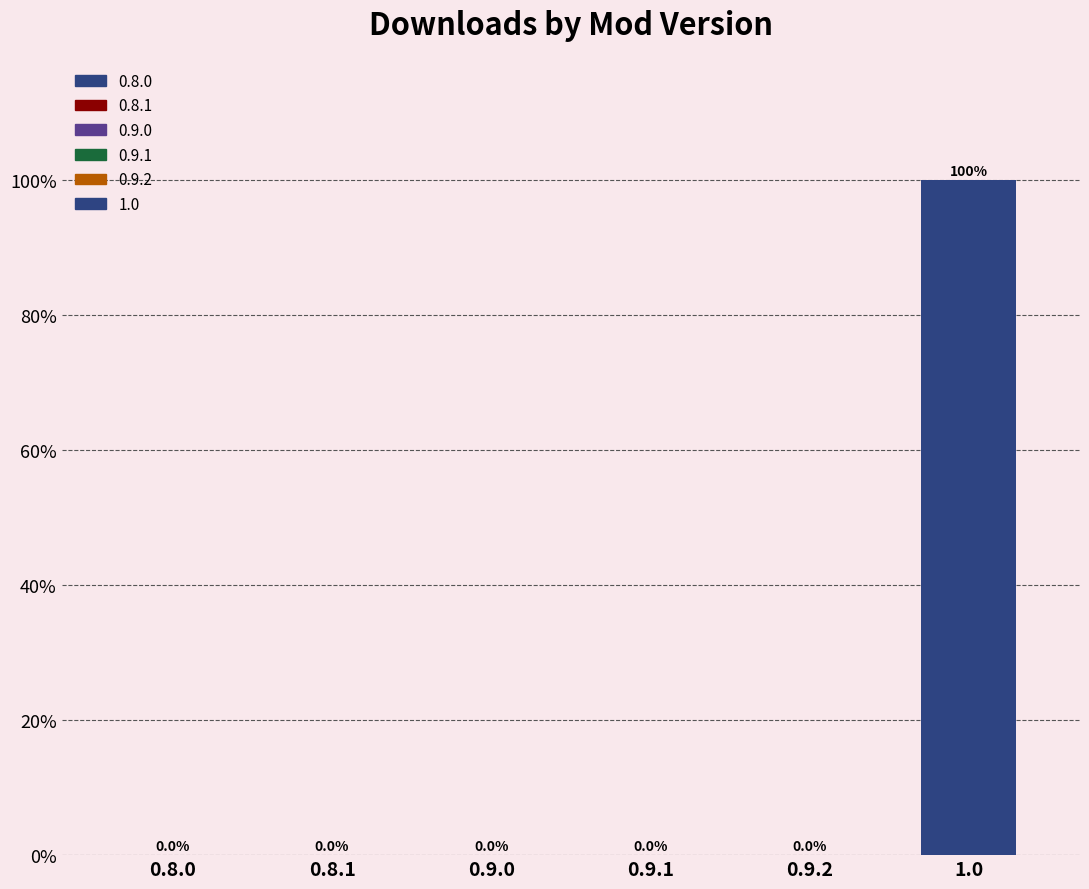

What is the change in value from 0.9.2 to 1.0?

+99.9